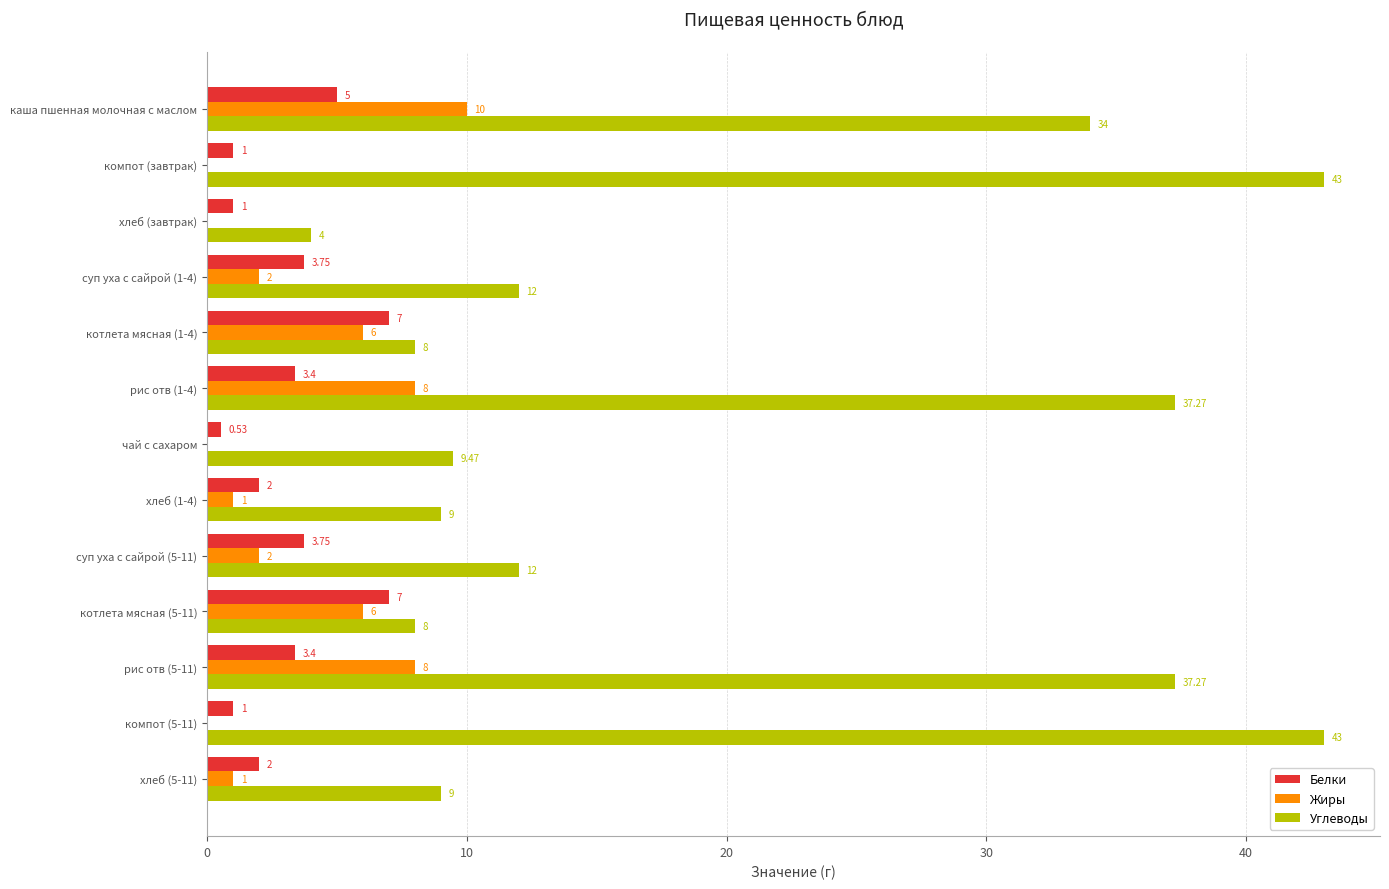

Which series changed the most between чай с сахаром and котлета мясная (5-11)?

Белки